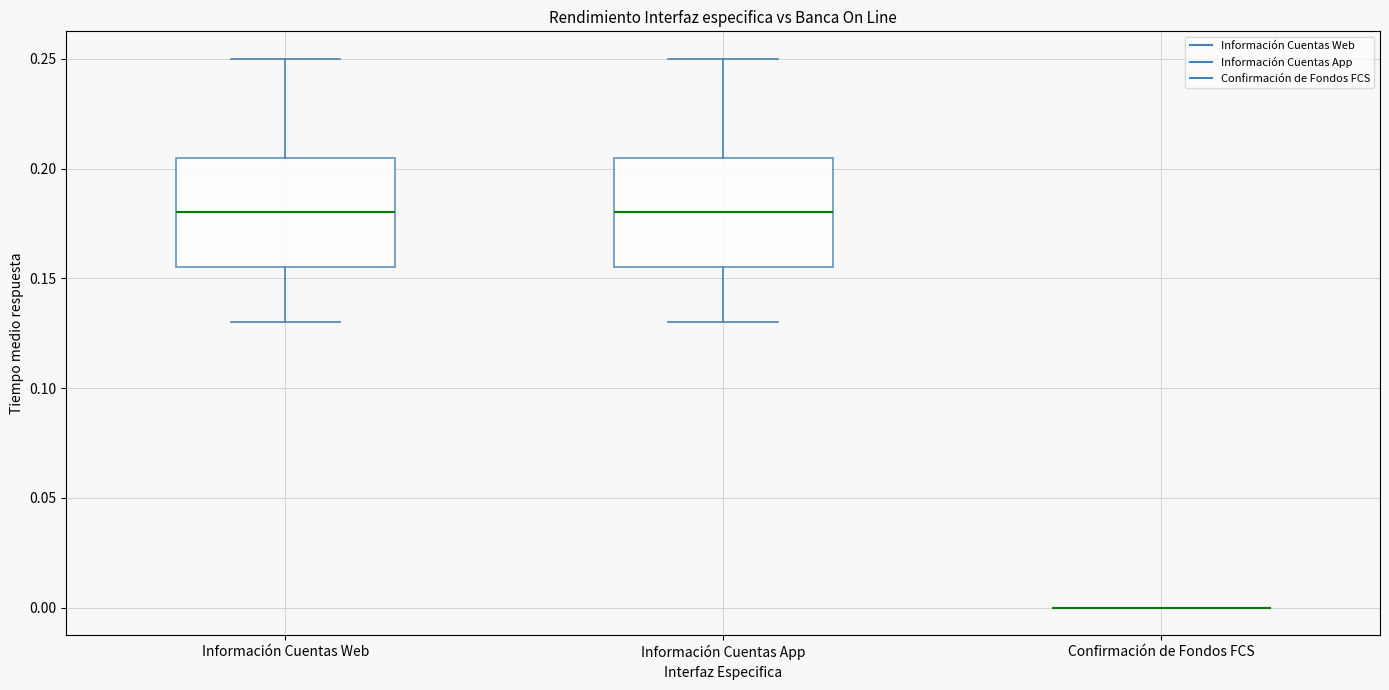

Reading left to right, read every box against the y-axis: the position of its median line, the range the box covers, and the ends of its whiskers. The values are not printed on the chart, so give them approximately, as read against the axis.

Información Cuentas Web: median 0.180, box 0.155 to 0.205, whiskers 0.130 to 0.250
Información Cuentas App: median 0.180, box 0.155 to 0.205, whiskers 0.130 to 0.250
Confirmación de Fondos FCS: box collapsed to a line at 0.000, whiskers 0.000 to 0.000